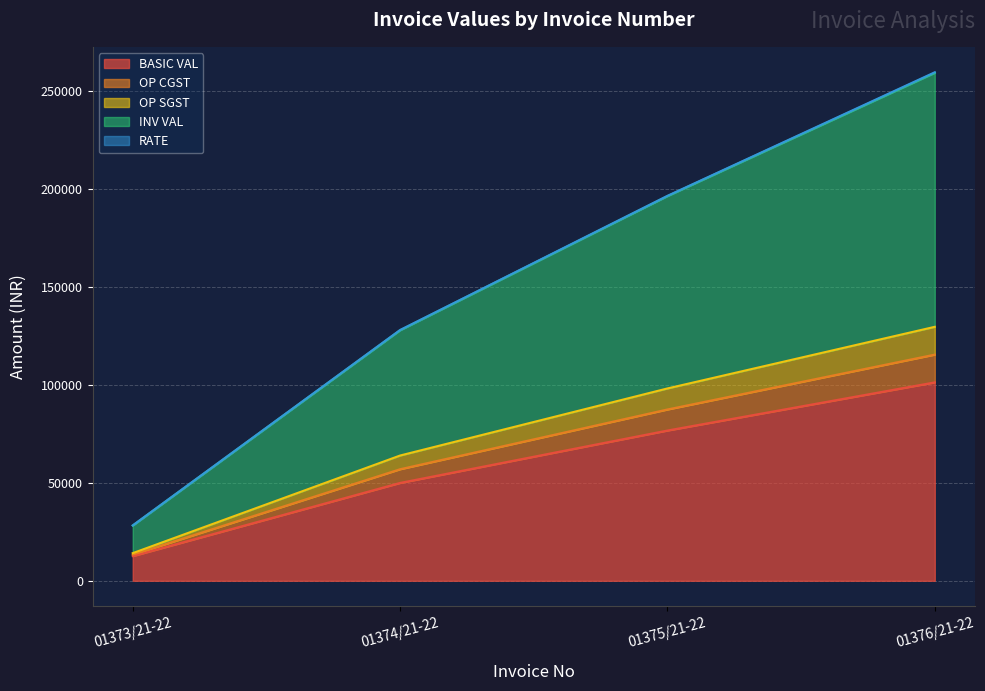

Which series has the largest total across all categories?

INV VAL